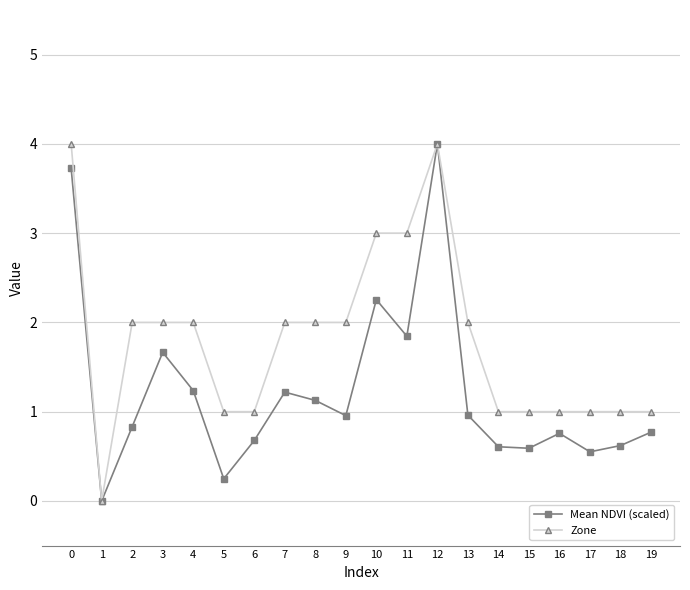

What is the value of the Zone point at the 6th from the left?

1.0